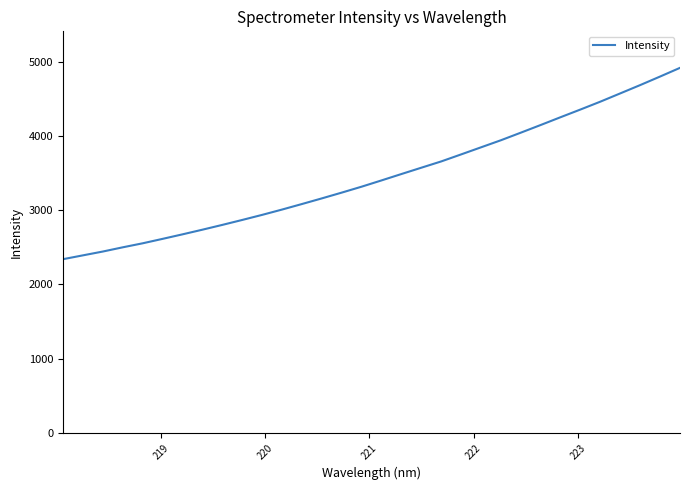

What is the minimum value shown in the chart?

2338.9